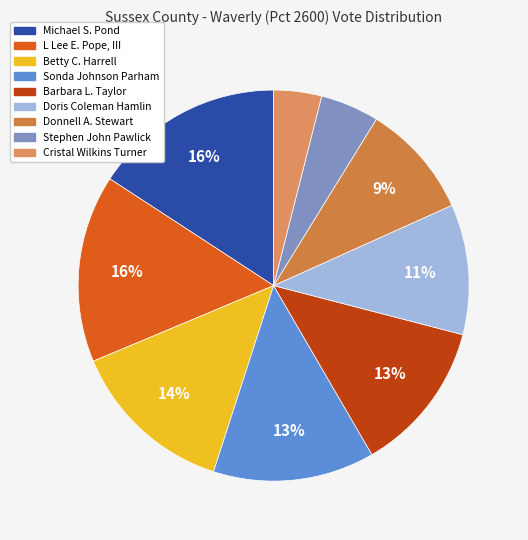

To the nearest percent, what is the difference between the Michael S. Pond and Betty C. Harrell slice percentages?

2%